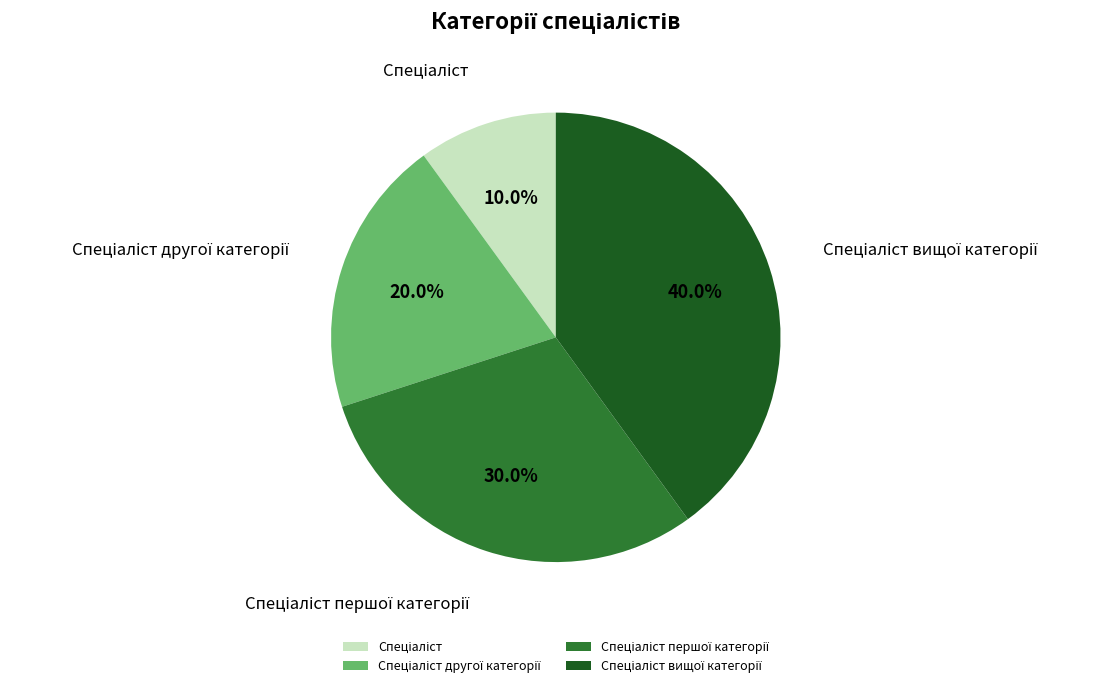

Does any single category account for the majority?

No